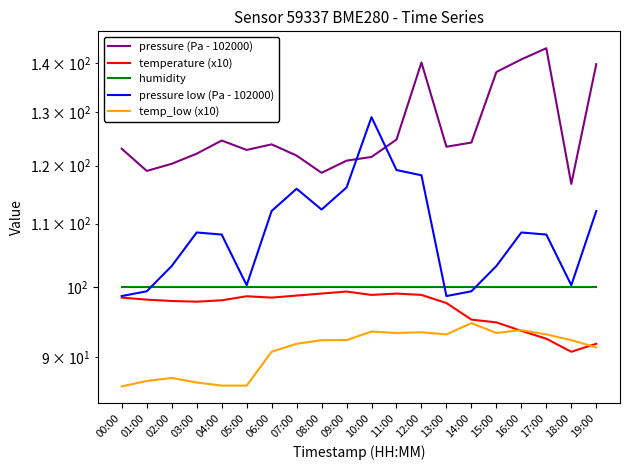

Reading left to right, extract all data points from this chart.

pressure (Pa - 102000): 00:00=123.1	01:00=119.1	02:00=120.3	03:00=122.2	04:00=124.6	05:00=122.9	06:00=123.9	07:00=121.8	08:00=118.7	09:00=120.9	10:00=121.6	11:00=124.8	12:00=140.2	13:00=123.5	14:00=124.2	15:00=138.2	16:00=140.8	17:00=143.2	18:00=116.8	19:00=139.8
temperature (x10): 00:00=98.4	01:00=98.1	02:00=97.9	03:00=97.8	04:00=98.0	05:00=98.6	06:00=98.4	07:00=98.7	08:00=99.0	09:00=99.3	10:00=98.8	11:00=99.0	12:00=98.8	13:00=97.6	14:00=95.2	15:00=94.8	16:00=93.6	17:00=92.5	18:00=90.7	19:00=91.8
humidity: 00:00=100.0	01:00=100.0	02:00=100.0	03:00=100.0	04:00=100.0	05:00=100.0	06:00=100.0	07:00=100.0	08:00=100.0	09:00=100.0	10:00=100.0	11:00=100.0	12:00=100.0	13:00=100.0	14:00=100.0	15:00=100.0	16:00=100.0	17:00=100.0	18:00=100.0	19:00=100.0
pressure low (Pa - 102000): 00:00=98.6	01:00=99.3	02:00=103.2	03:00=108.5	04:00=108.2	05:00=100.2	06:00=112.1	07:00=115.9	08:00=112.3	09:00=116.1	10:00=129.1	11:00=119.2	12:00=118.3	13:00=98.6	14:00=99.3	15:00=103.2	16:00=108.5	17:00=108.2	18:00=100.2	19:00=112.1
temp_low (x10): 00:00=86.1	01:00=86.8	02:00=87.2	03:00=86.6	04:00=86.2	05:00=86.2	06:00=90.7	07:00=91.8	08:00=92.3	09:00=92.3	10:00=93.5	11:00=93.3	12:00=93.4	13:00=93.1	14:00=94.7	15:00=93.3	16:00=93.7	17:00=93.1	18:00=92.3	19:00=91.3